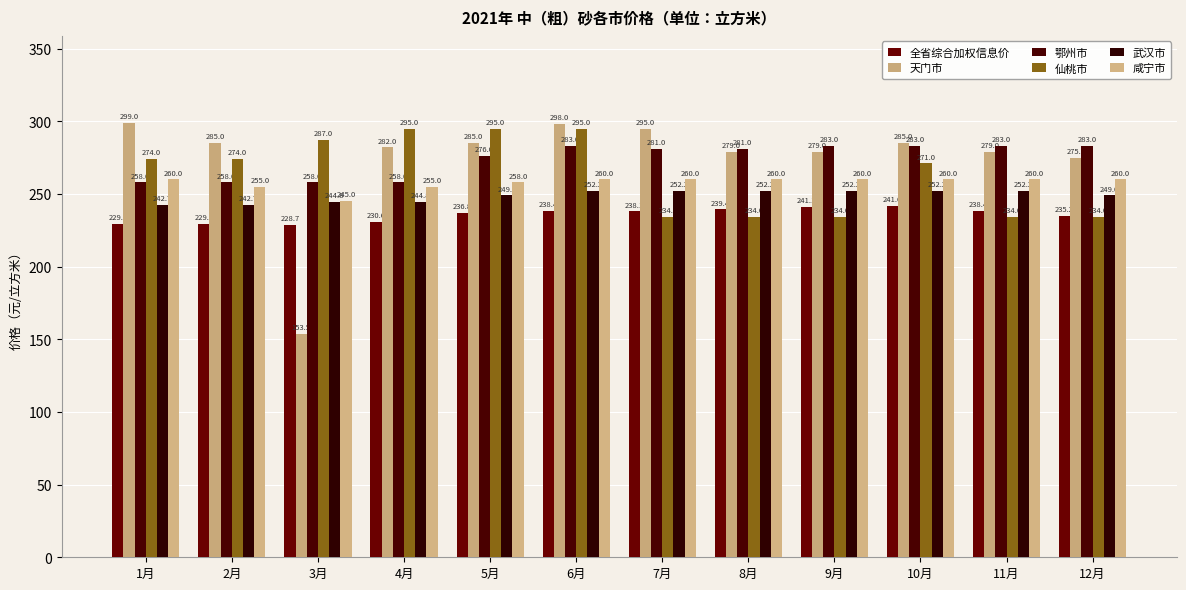

What is the total value across all series at 9月?

1549.3